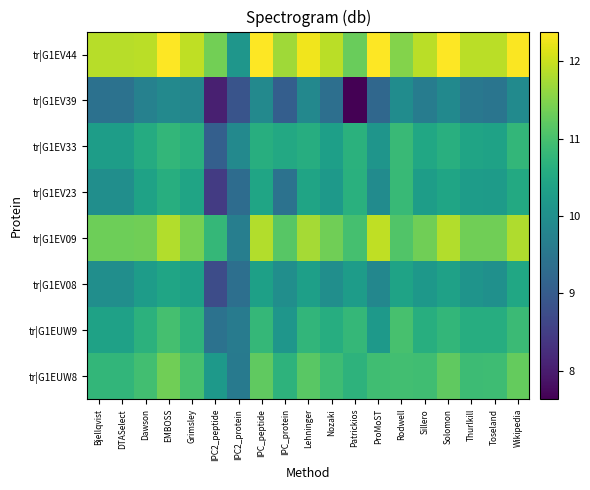

What is the total value across all series at IPC2_peptide?

76.1